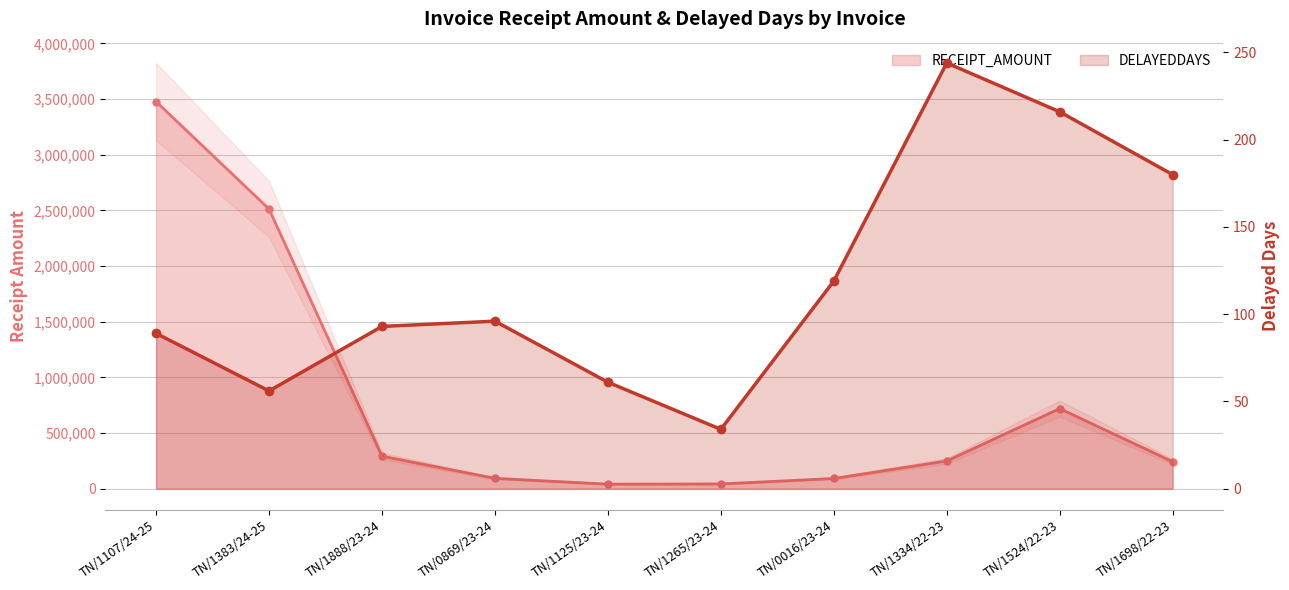

Which category has the lowest value in the RECEIPT_AMOUNT series?

TN/1125/23-24